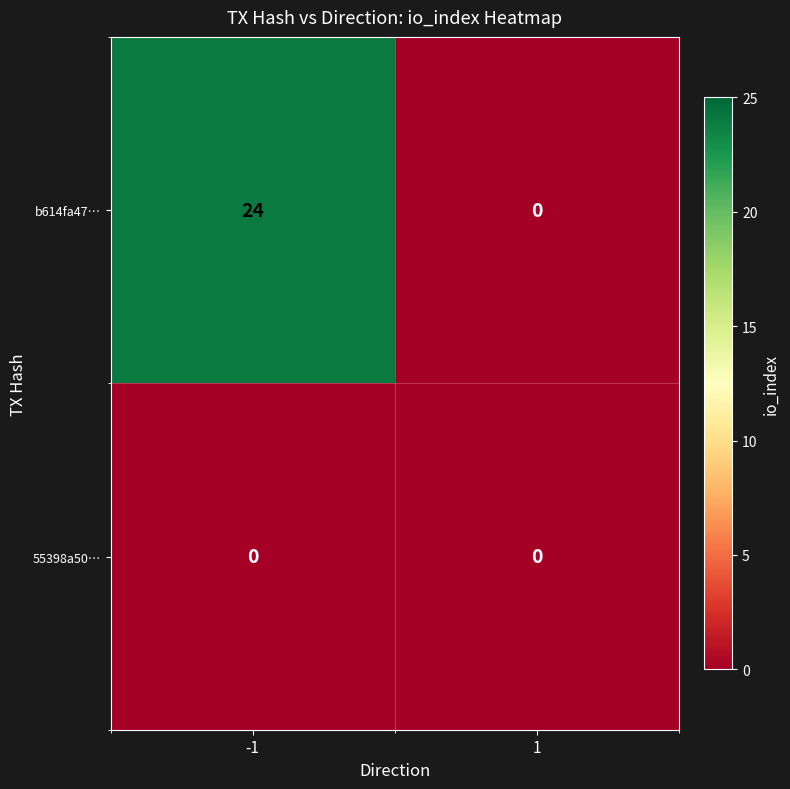

List the series in order of their peak value, lowest first.

55398a50…, b614fa47…